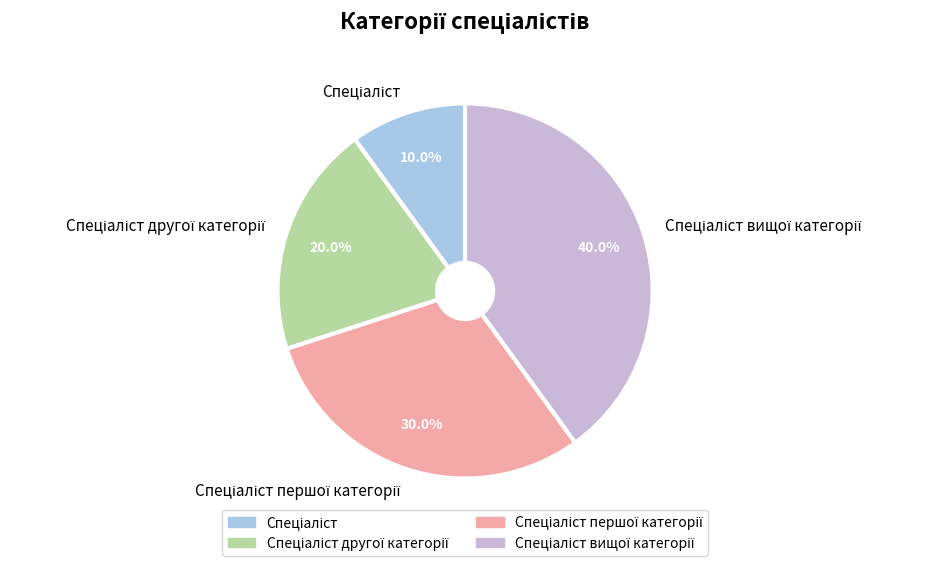

Is there a majority slice in this chart?

No